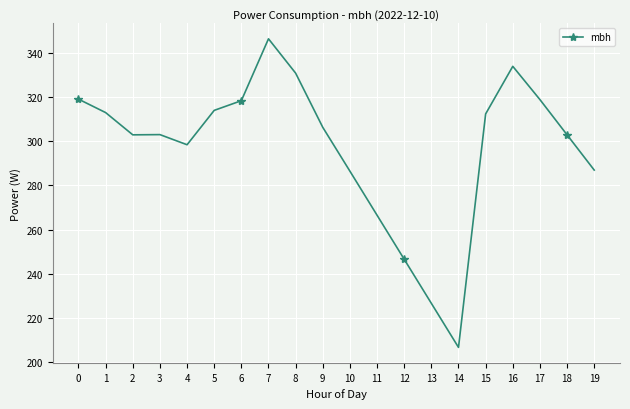

Read the value at 13.

226.5